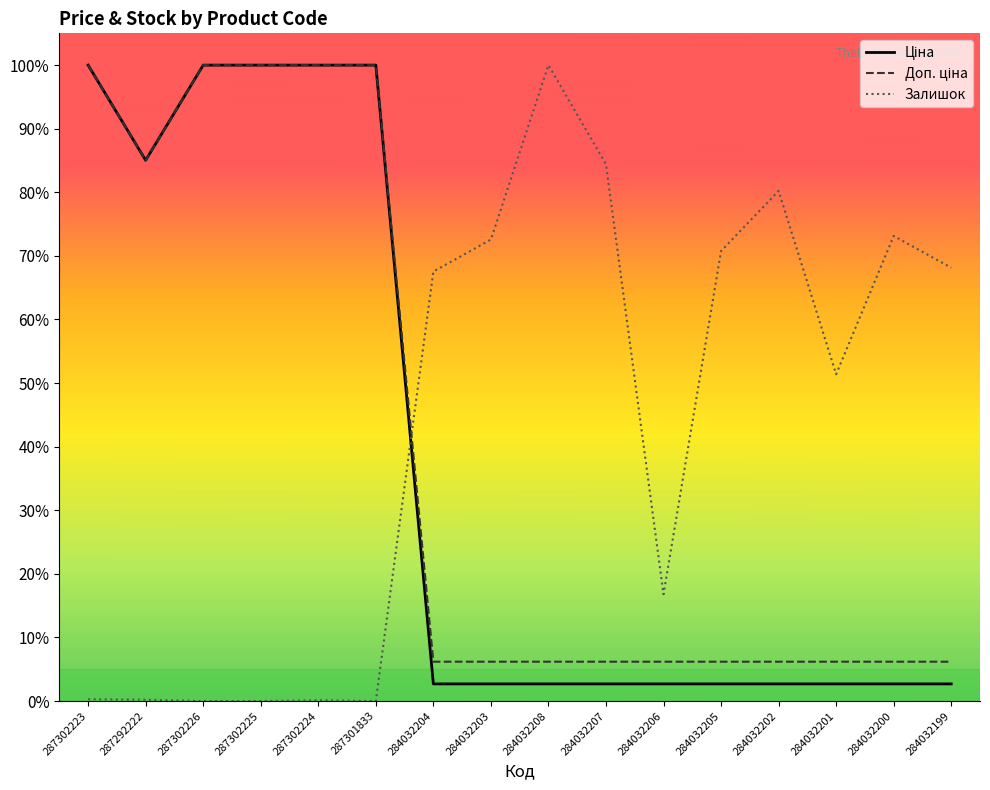

Does the chart have visible grid lines?

No